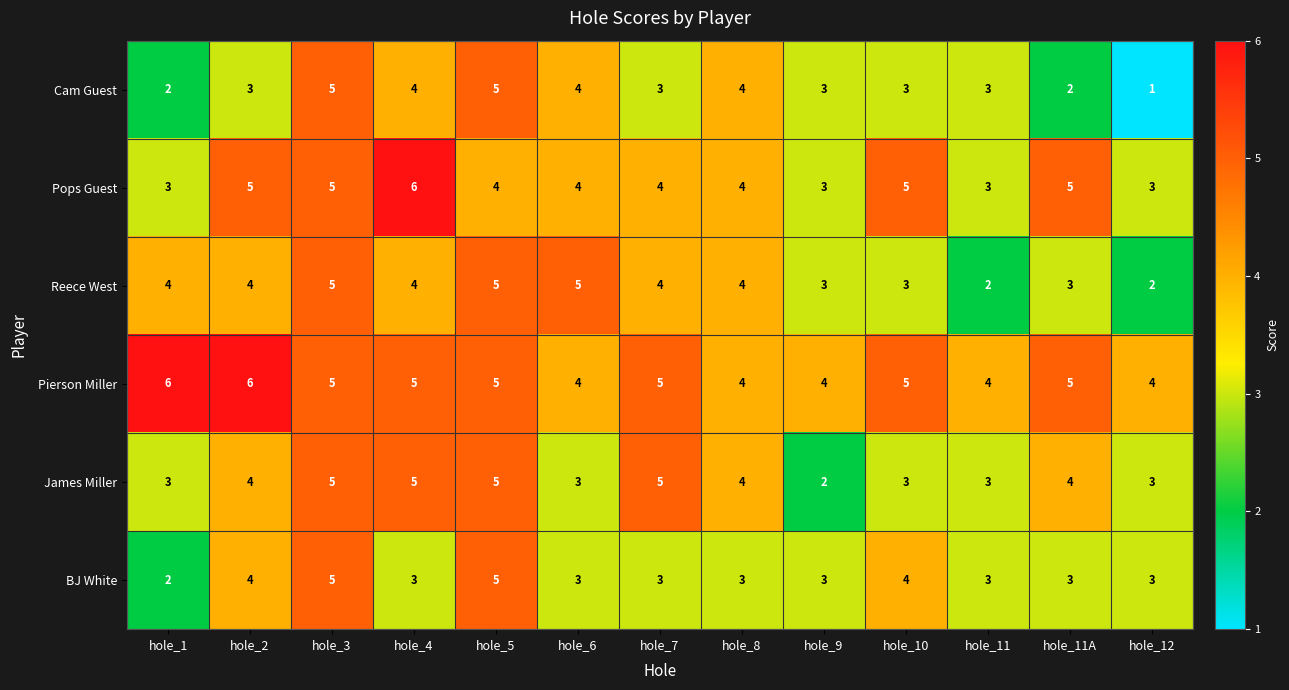

At how many categories does at least one series exceed 1?

13